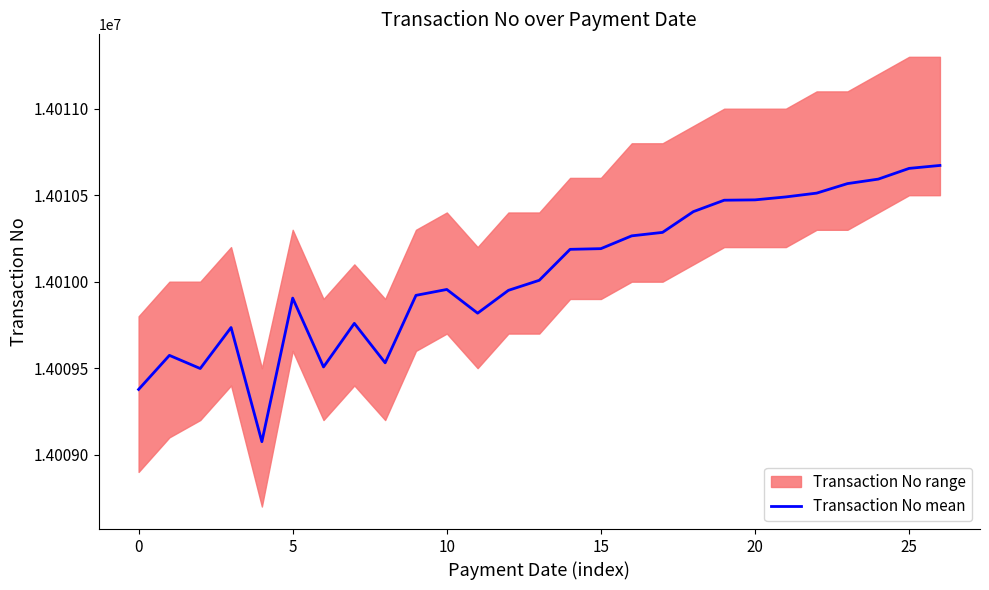

True or false: Transaction No mean has a value of 14009377 at 0.

True